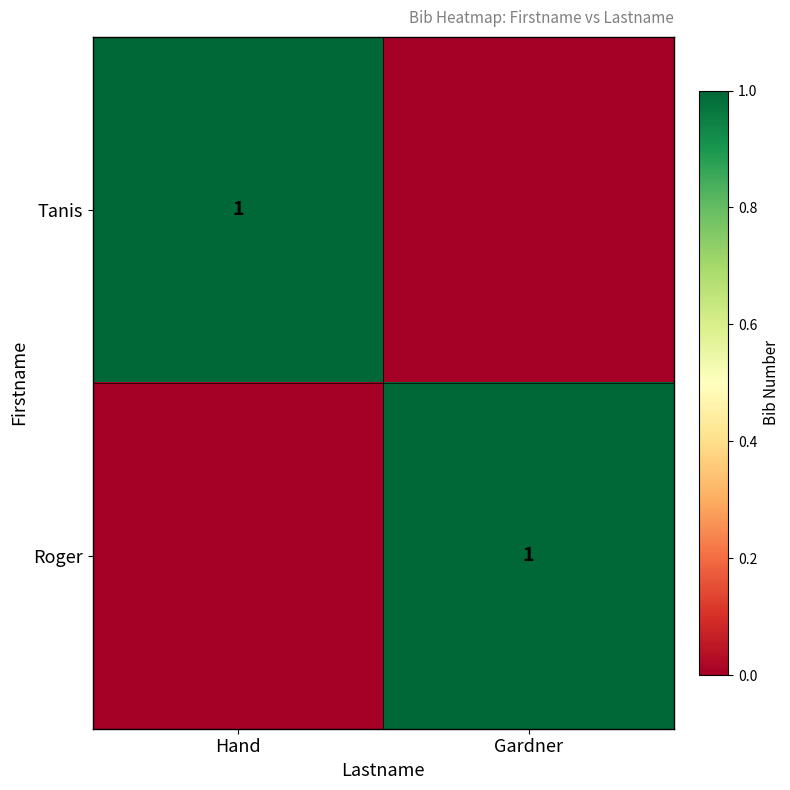

True or false: Roger has a value of 1 at Gardner.

True